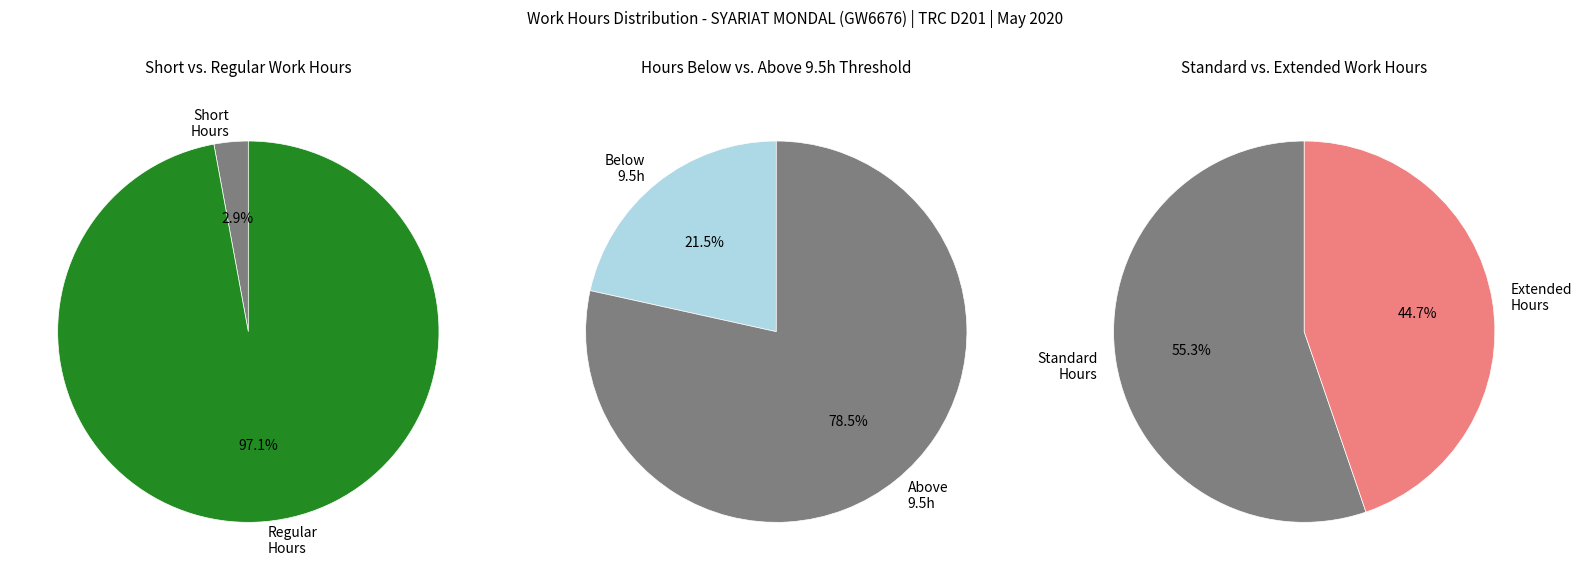

Is it true that 20 Wed is 1% of the pie?

False